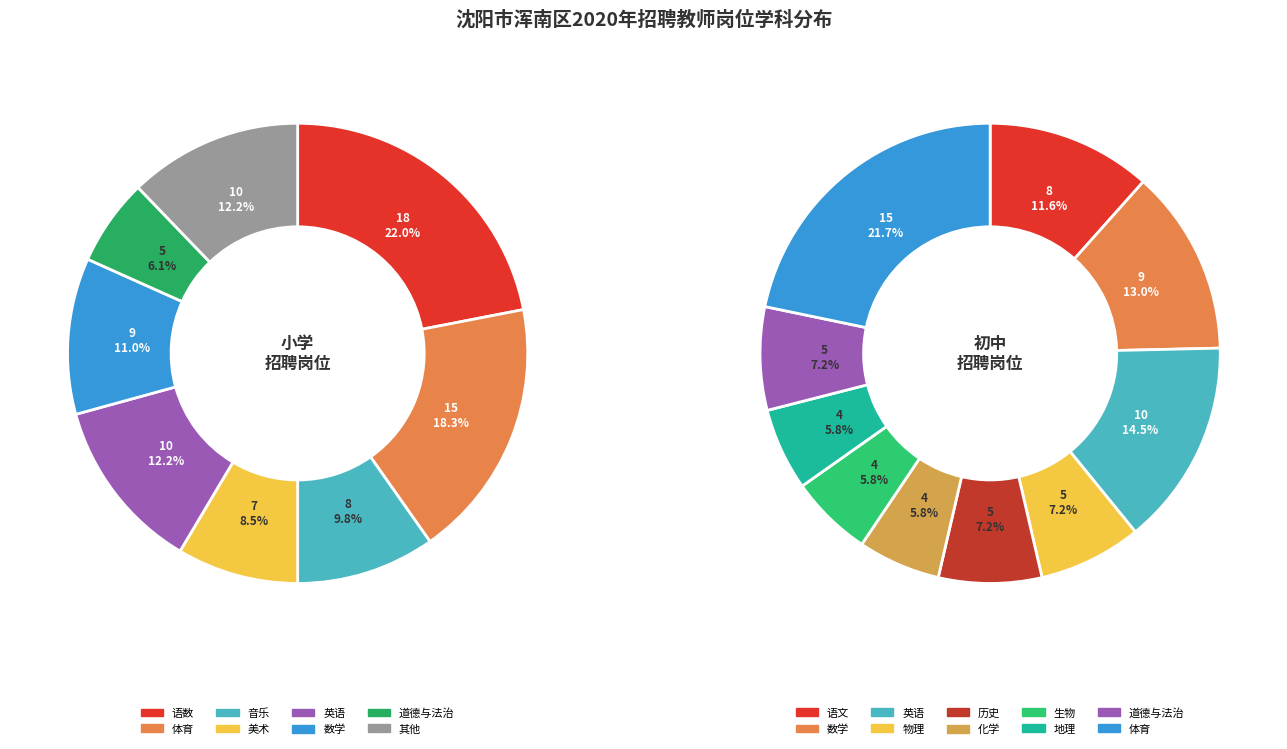

The 化学 slice represents 11% of the pie. True or false?

False